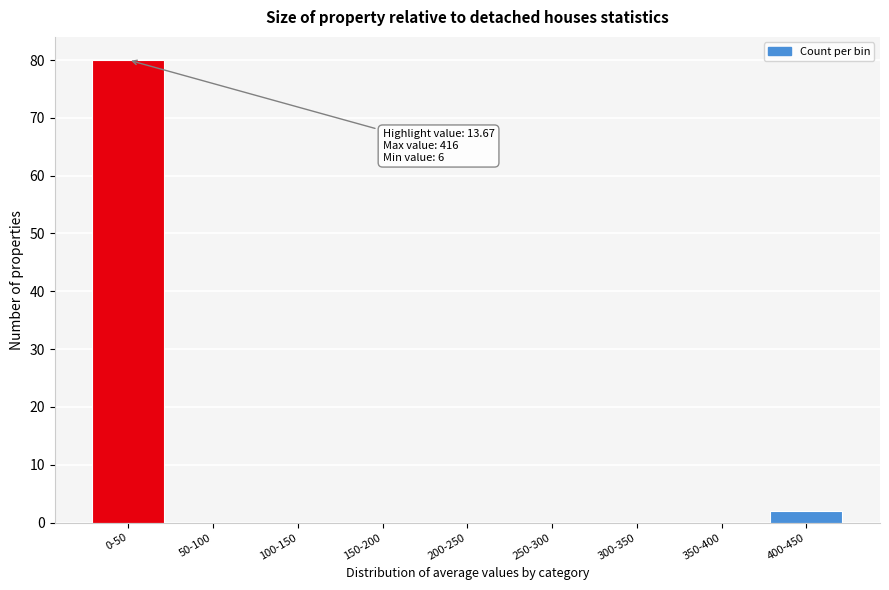

Reading right to left, extract all data points from this chart.

400-450=2	350-400=0	300-350=0	250-300=0	200-250=0	150-200=0	100-150=0	50-100=0	0-50=80